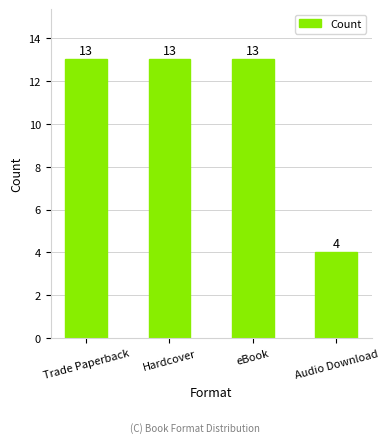

What is the smallest value displayed?

4